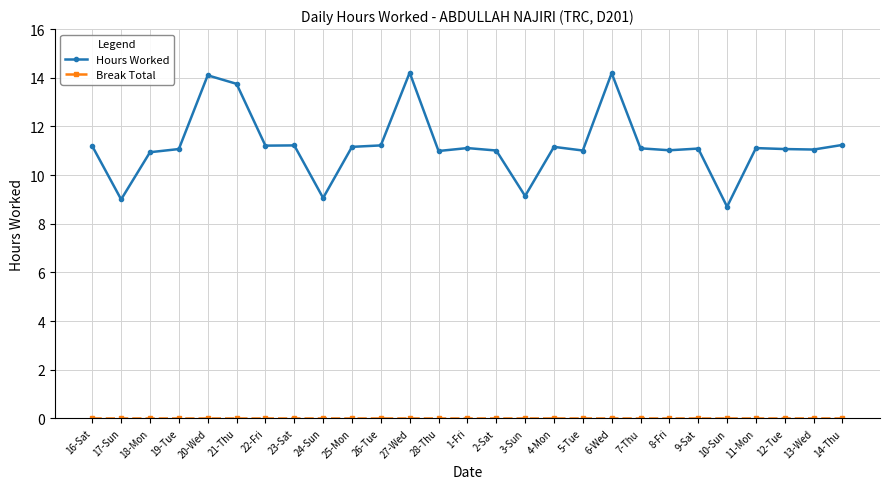

What is the total value across all series at 8-Fri?

11.0